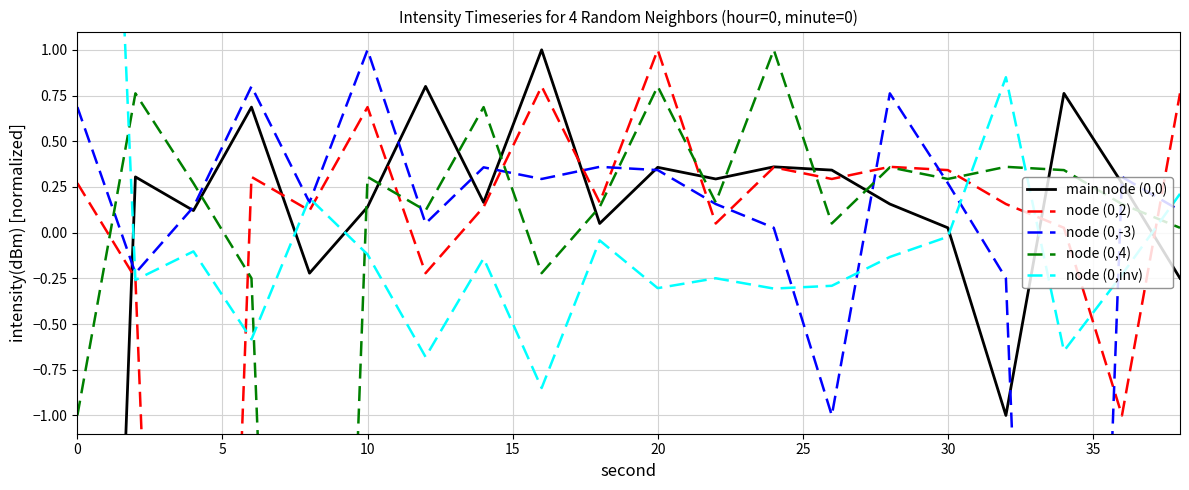

True or false: node (0,inv) has a value of -0.1 at 14.

False